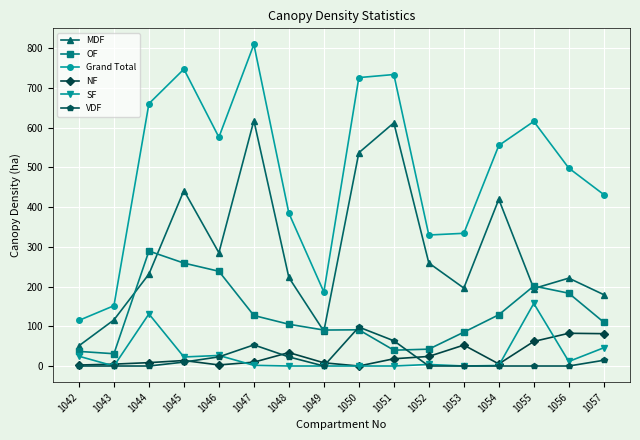

What is the difference between the maximum and second lowest values in the SF series?

157.6